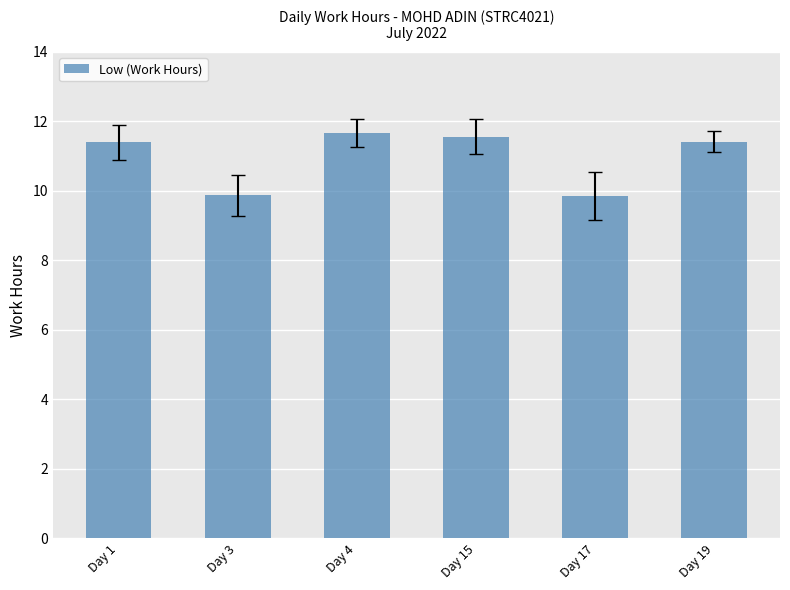

Approximately how many times larger is the value at Day 3 compared to Day 15?

0.9